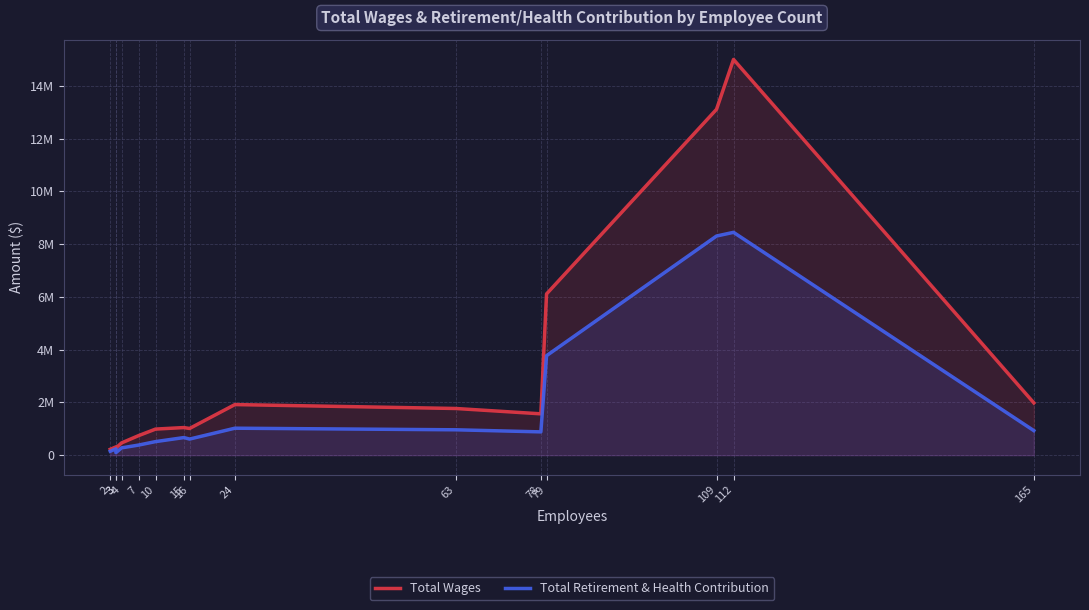

Between 109 and 15, which is larger?

109